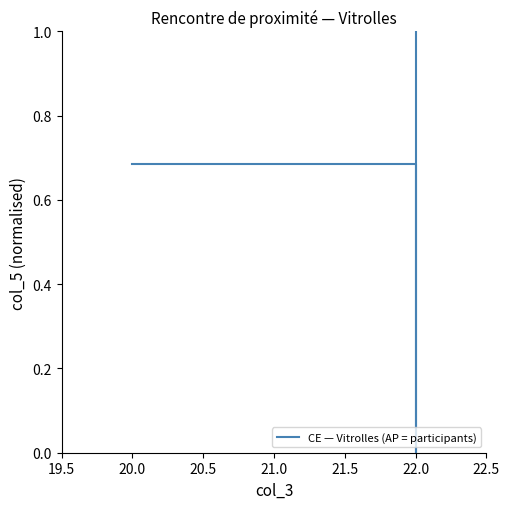

What is the sum of the values at 20.0 and 20.5?

1.0